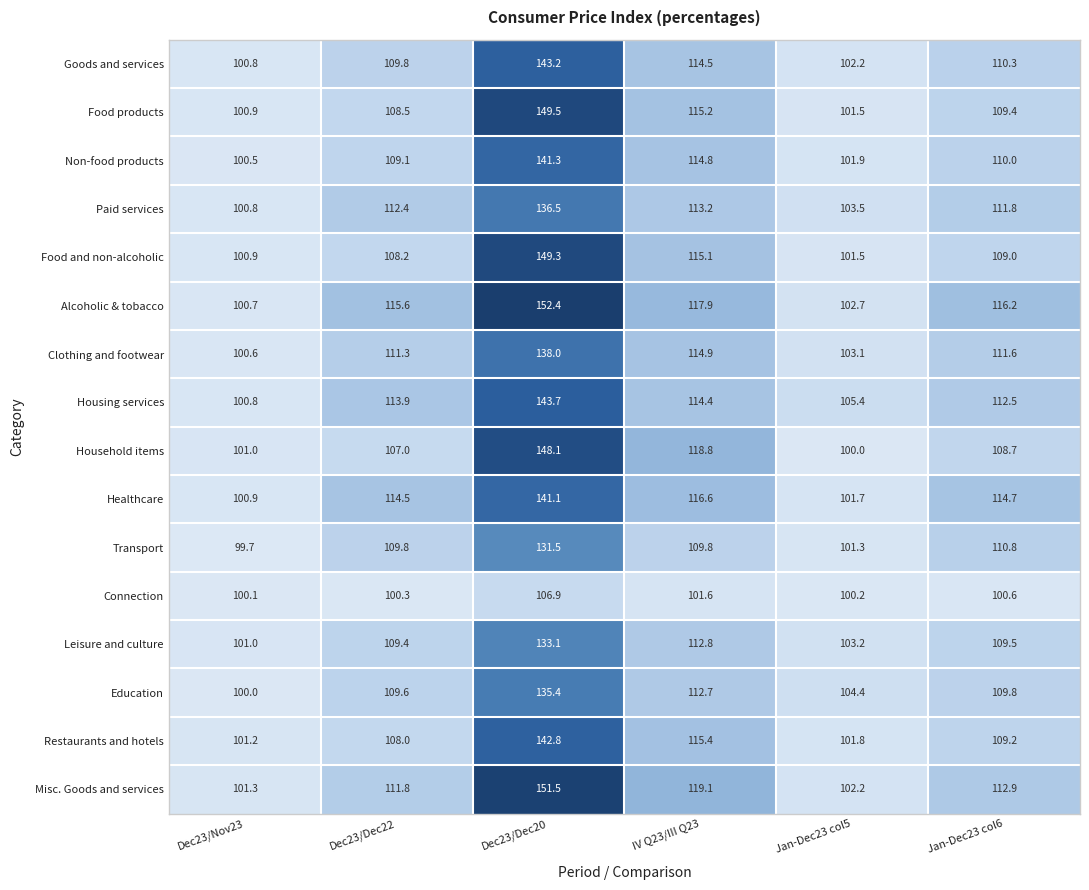

What is the sum of all Non-food products values?

677.6